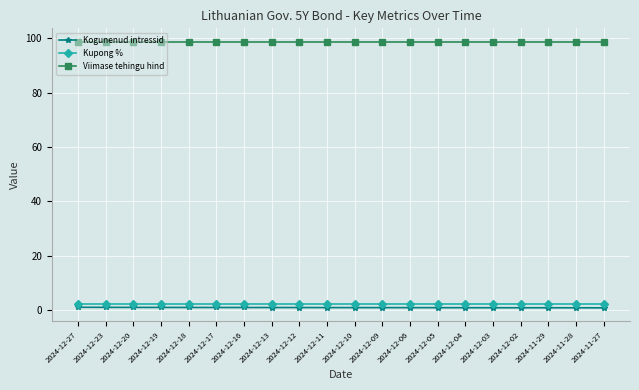

True or false: Kogunenud intressid and Kupong % intersect in this chart.

False